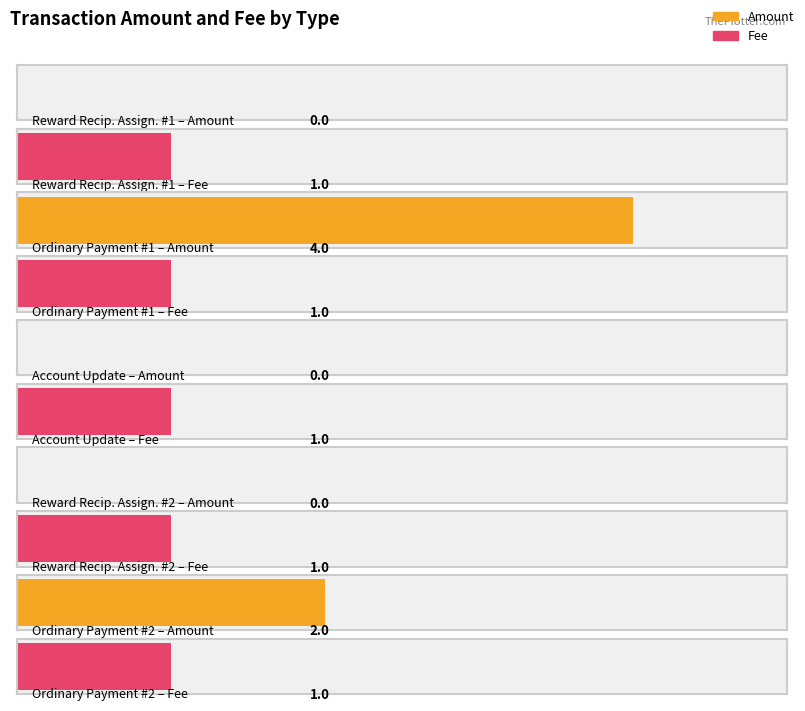

Reading left to right, transcribe all the data shown in this chart.

Amount: 0	4	0	0	2
Fee: 1	1	1	1	1